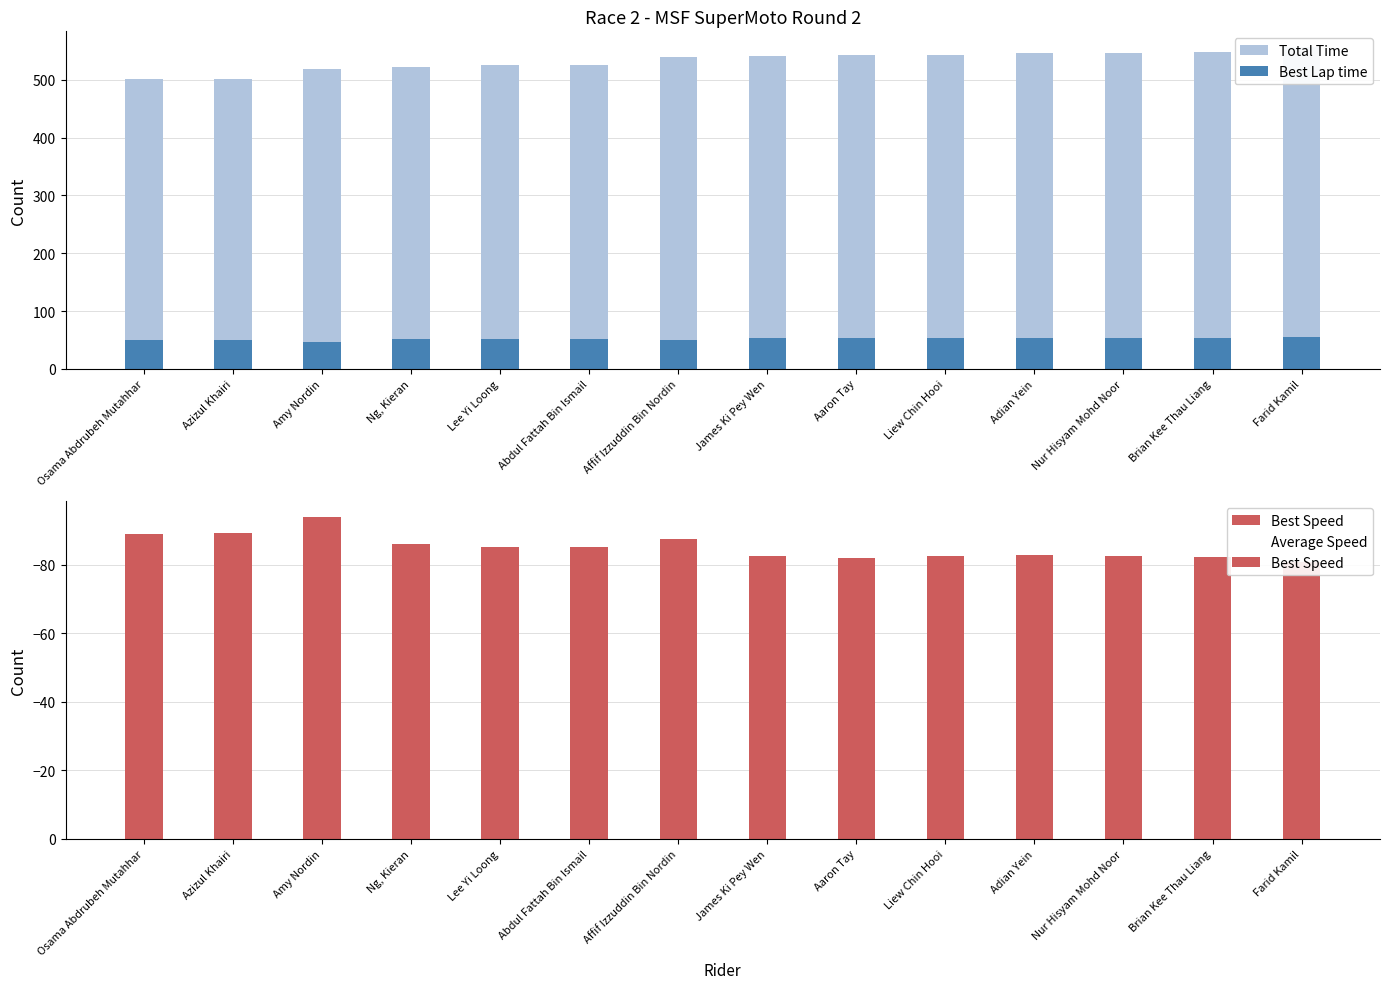

What is the sum of the Average Speed values at Aaron Tay and Amy Nordin?

-165.3